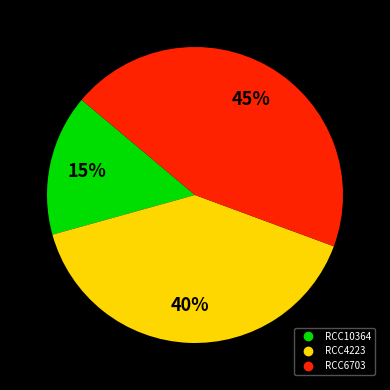

To the nearest percent, what percentage of the pie is RCC4223?

40%